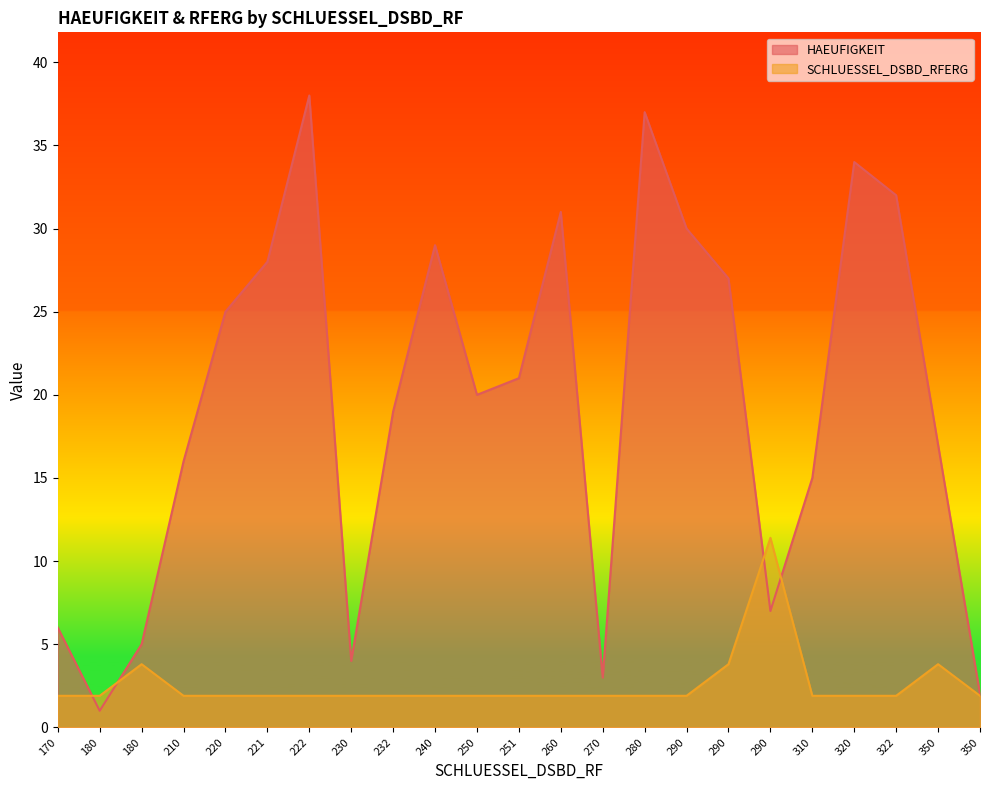

What is the greatest value displayed?

38.0